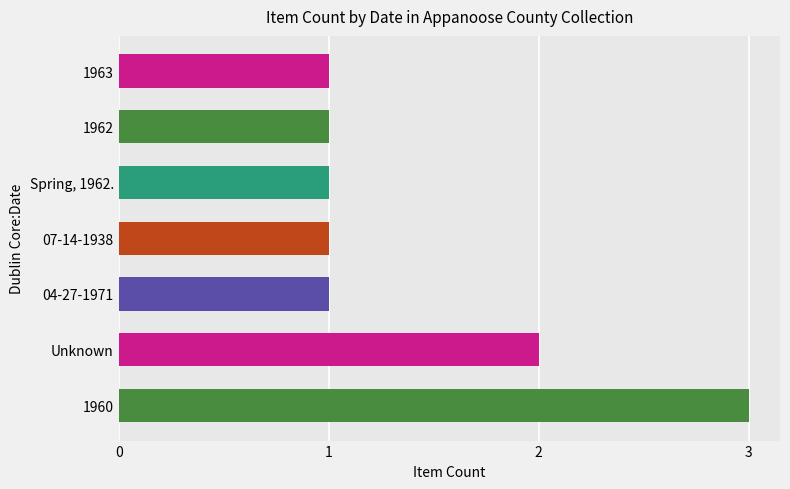

Which label corresponds to the largest value in the chart?

1960